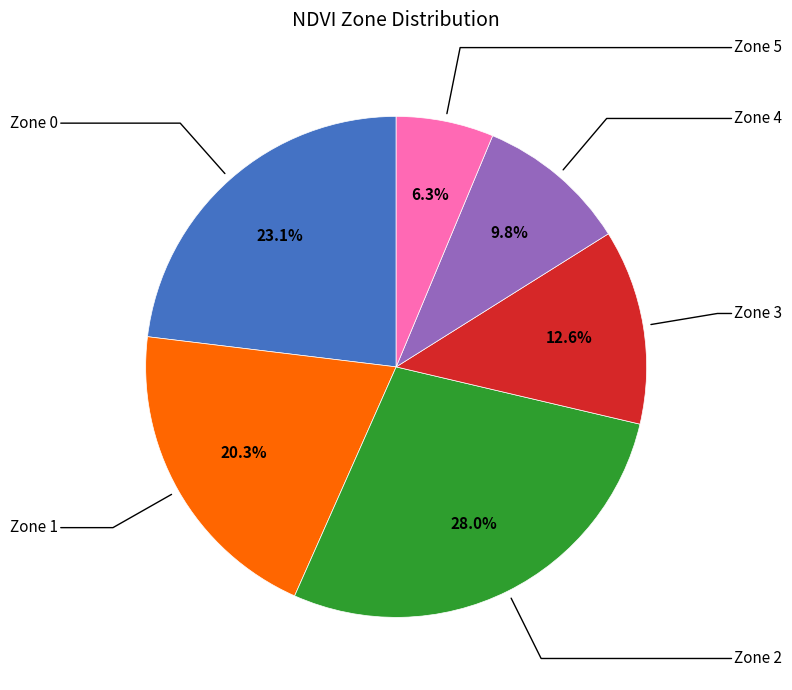

Does any single category account for the majority?

No